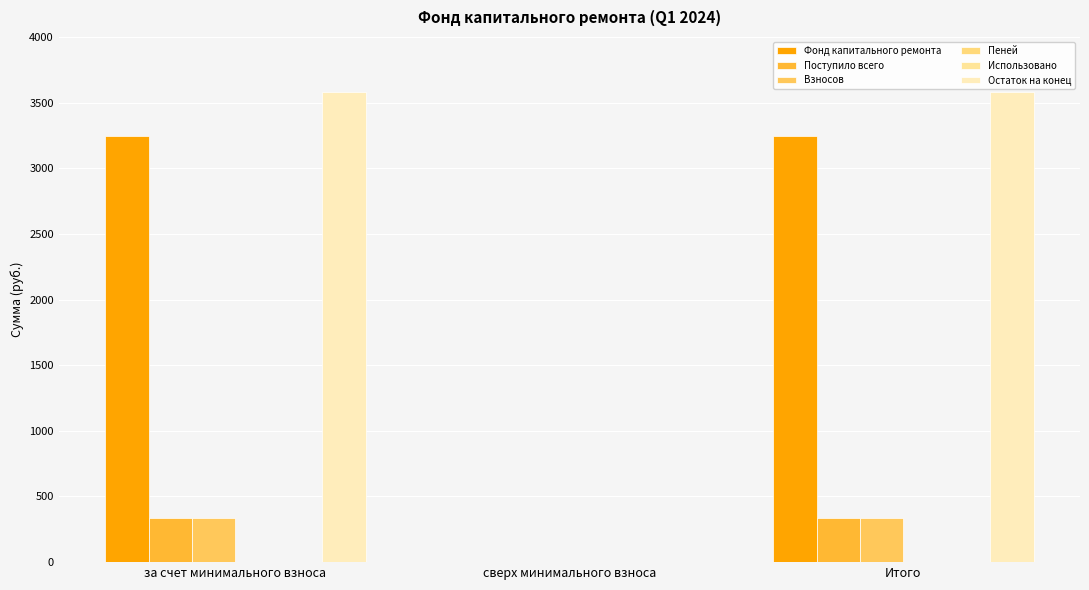

How many distinct data groups are displayed?

5